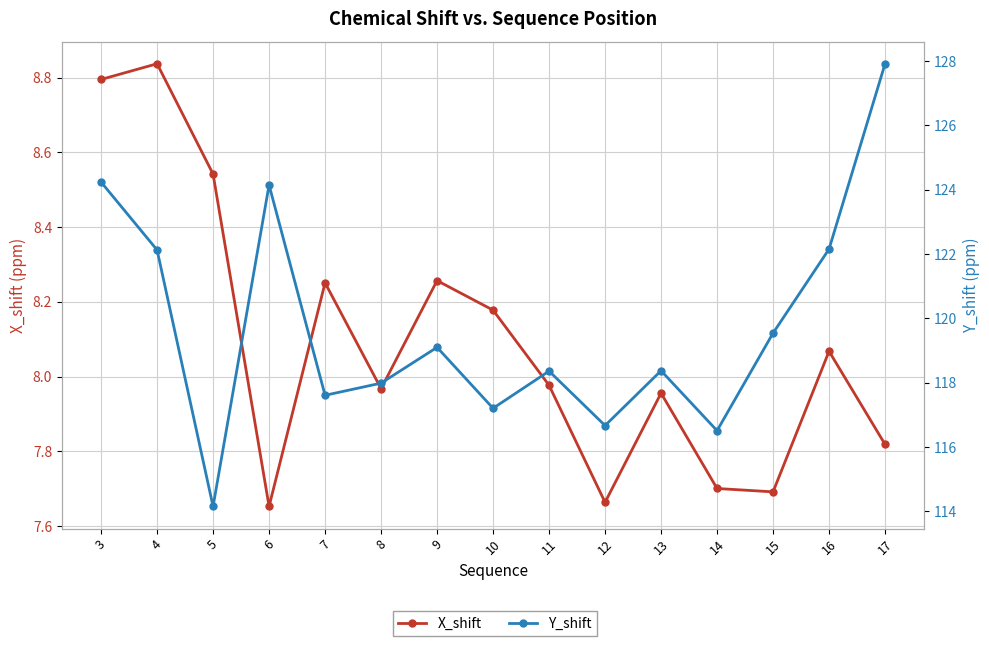

Between 8 and 11, which is larger?

11